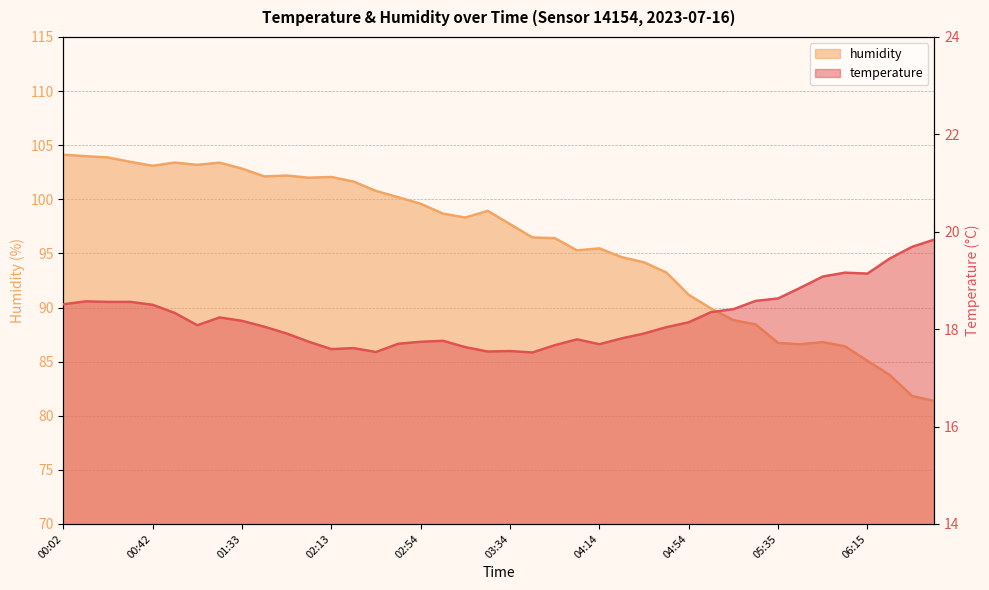

True or false: humidity has a value of 98.3 at 03:14.

True